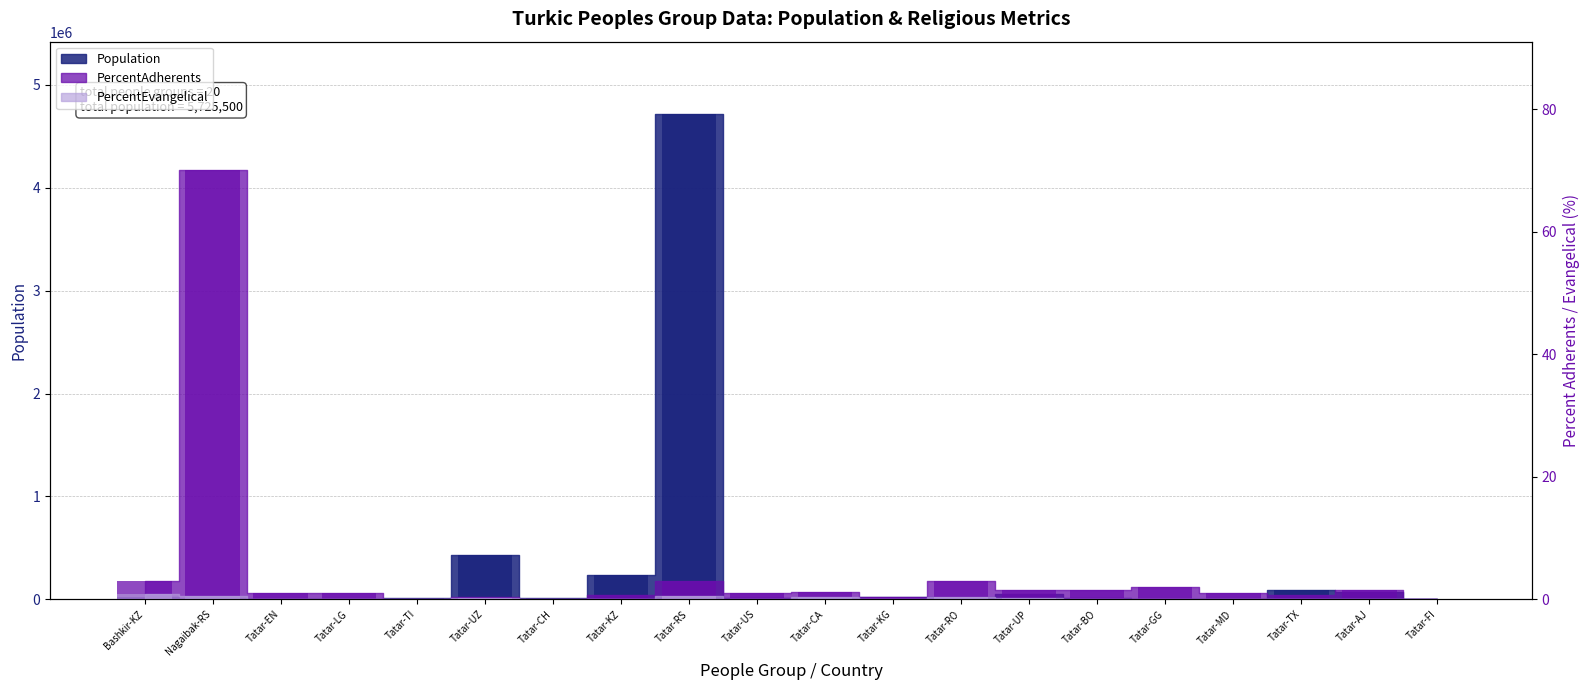

Which series has the largest total across all categories?

Population